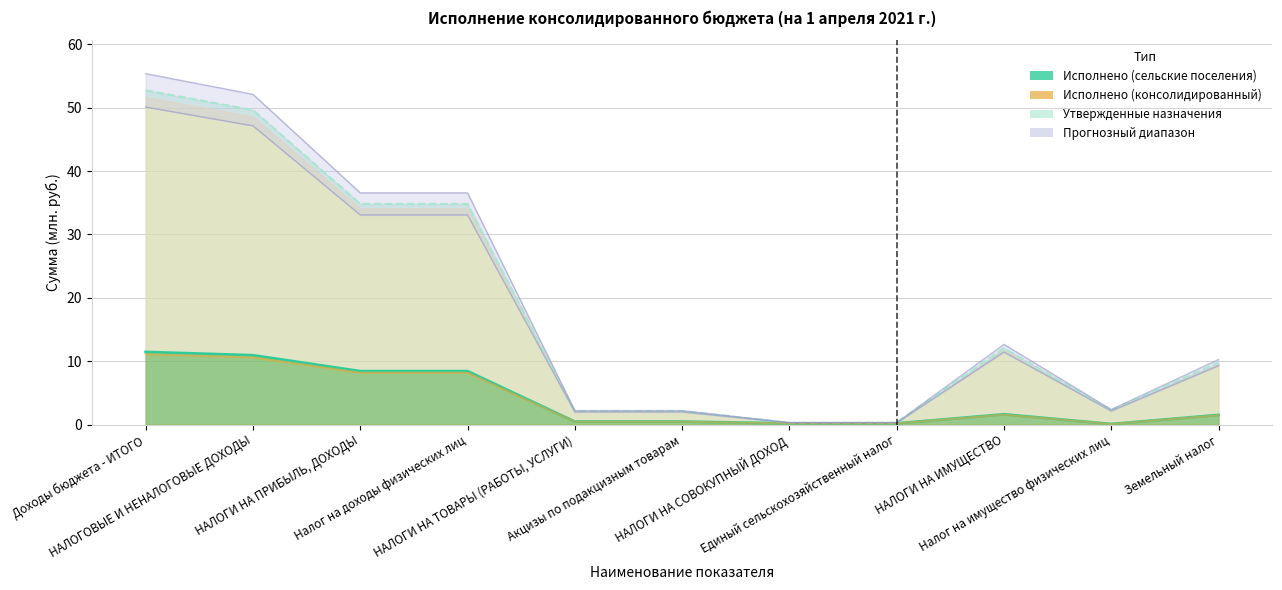

The Утвержденные назначения (сельские поселения) series shows 18.9 at НАЛОГИ НА ИМУЩЕСТВО. True or false?

False